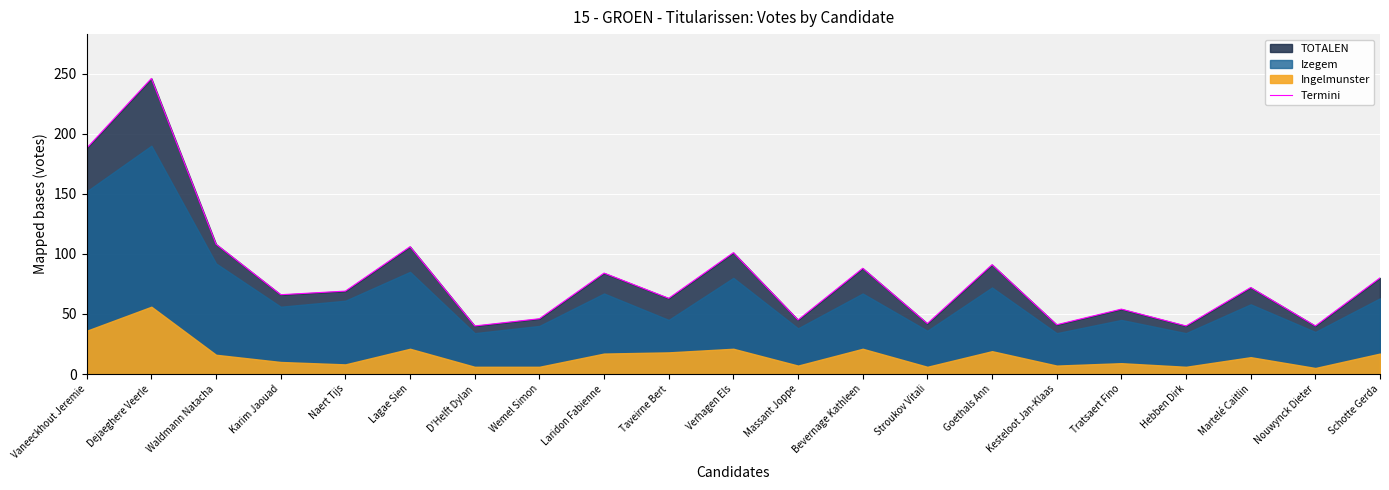

True or false: the data shows 246 at Dejaeghere Veerle.

True